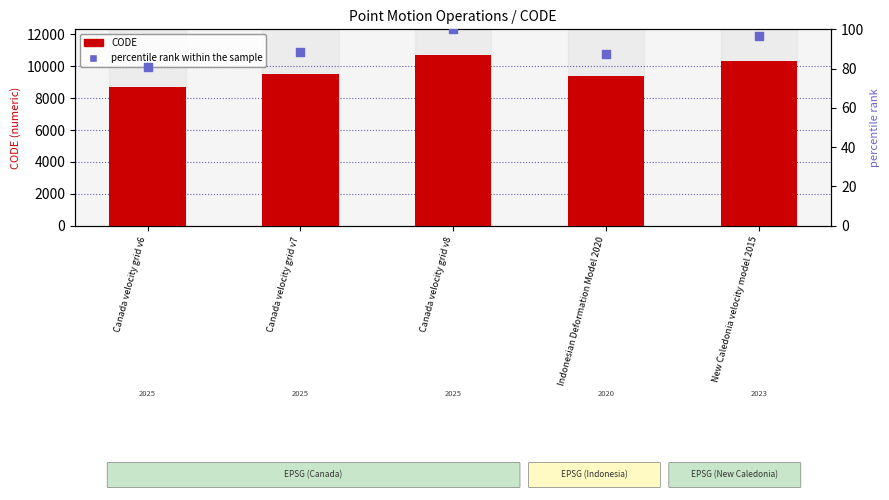

Which series has the largest Y range (max minus min)?

CODE